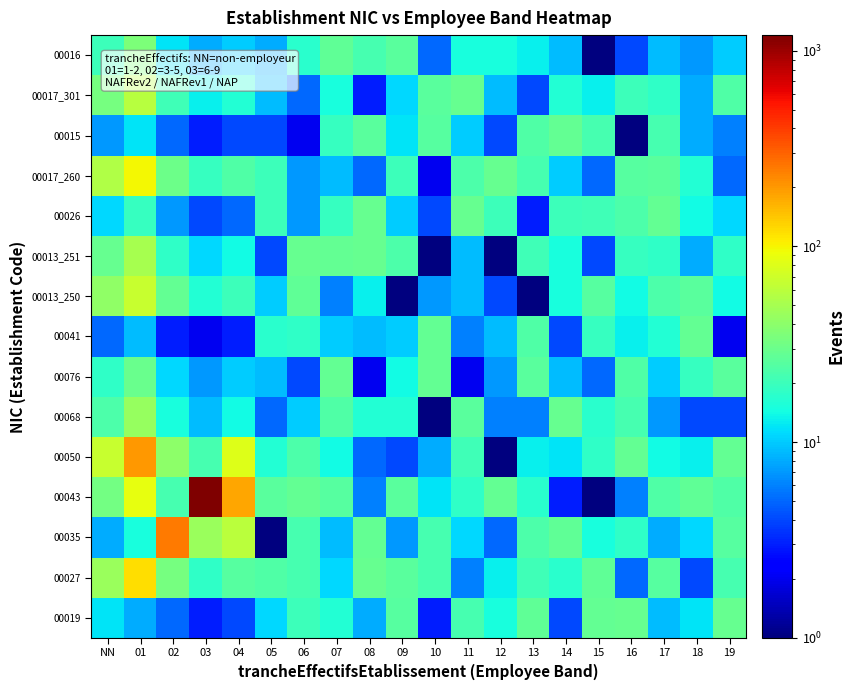

What is the spread (max minus min) of values at 16?

28